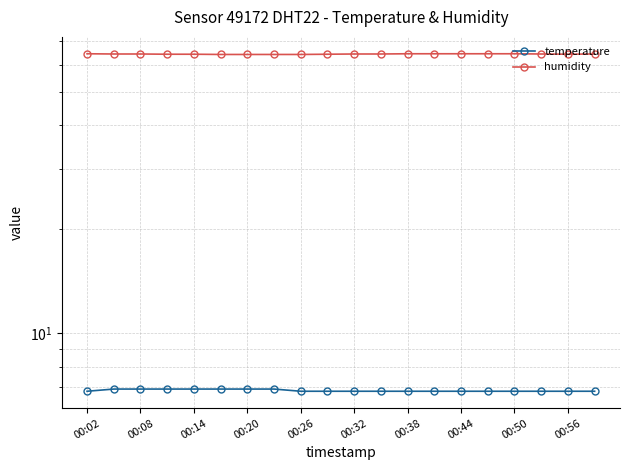

Is the value of humidity at 00:14 greater than the value of temperature at 11?

Yes